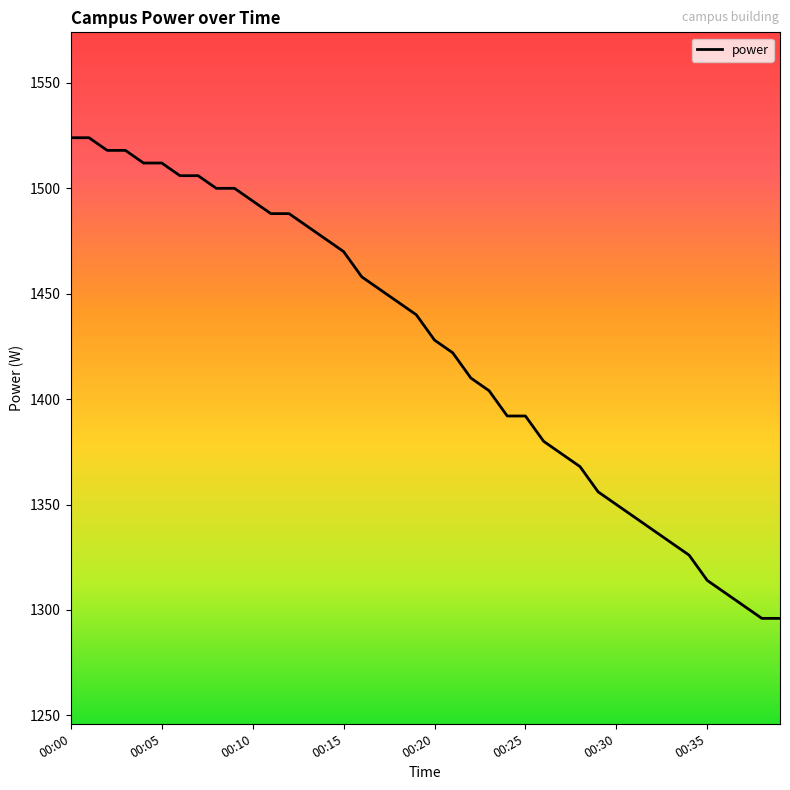

How many values are below 1440?

20